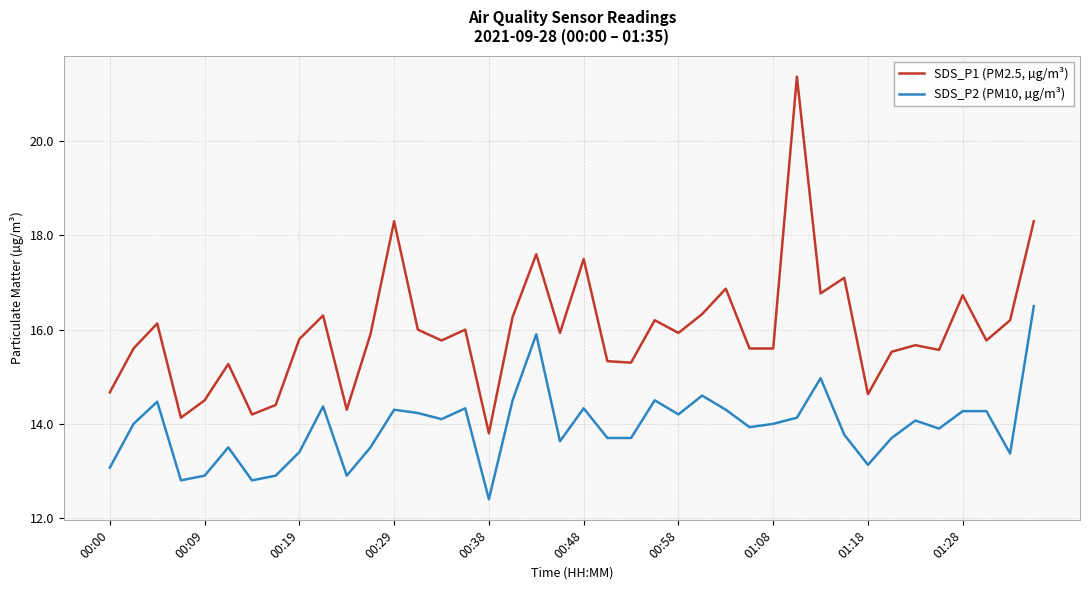

True or false: SDS_P2 (PM10, µg/m³) and SDS_P1 (PM2.5, µg/m³) intersect in this chart.

False